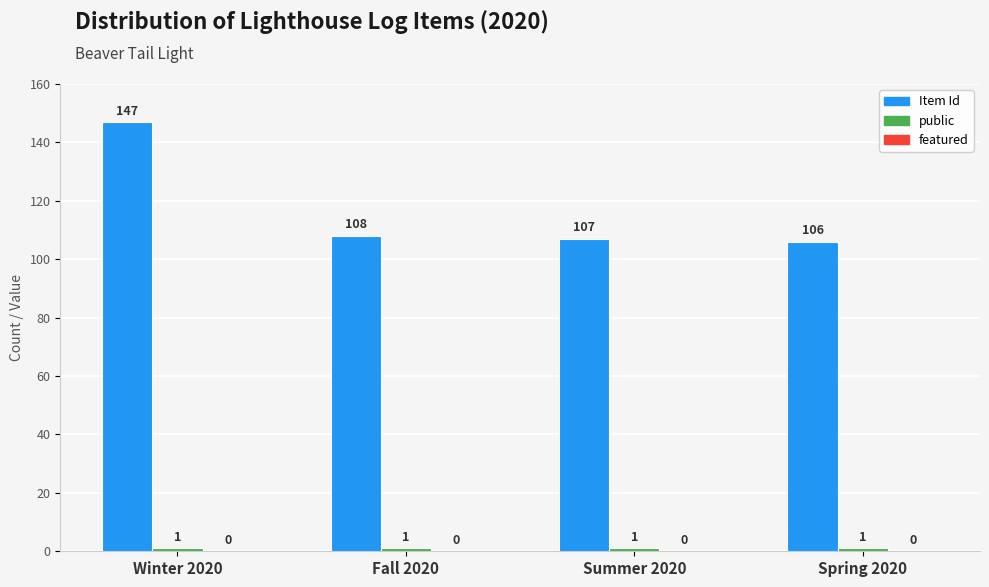

The value of Item Id at Fall 2020 is 108. True or false?

True